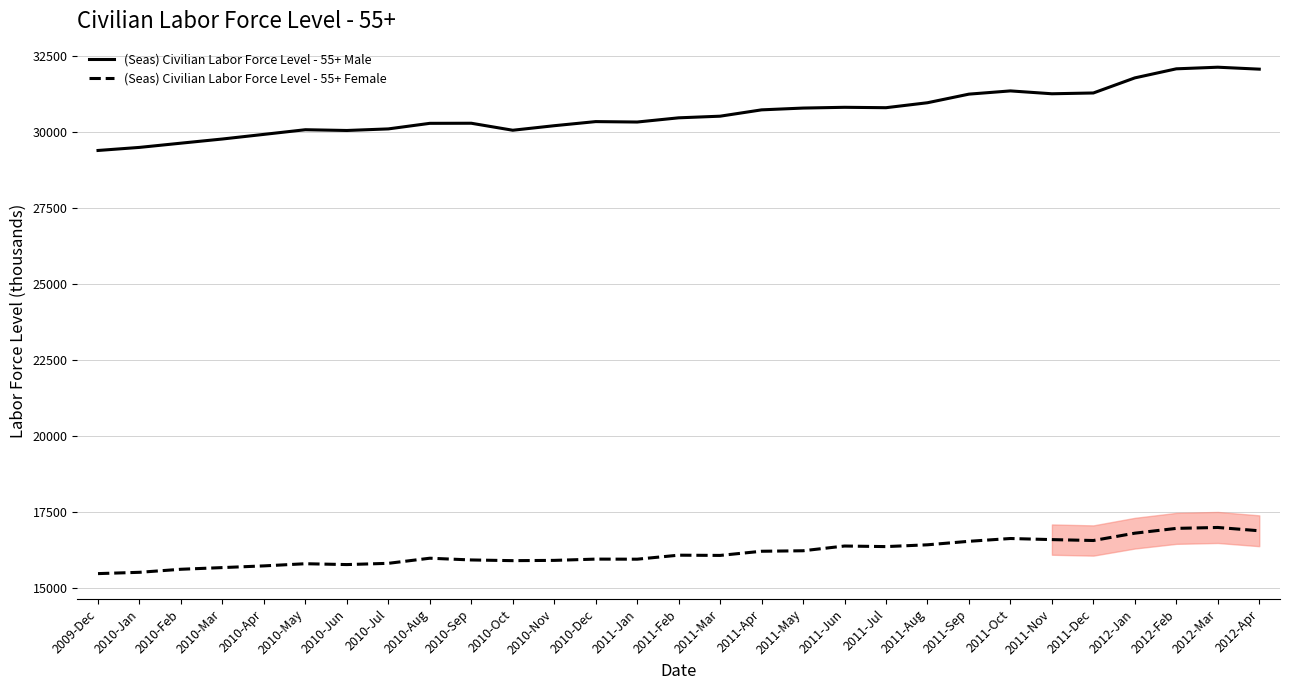

What is the sum of all (Seas) Civilian Labor Force Level - 55+ Female values?

468909